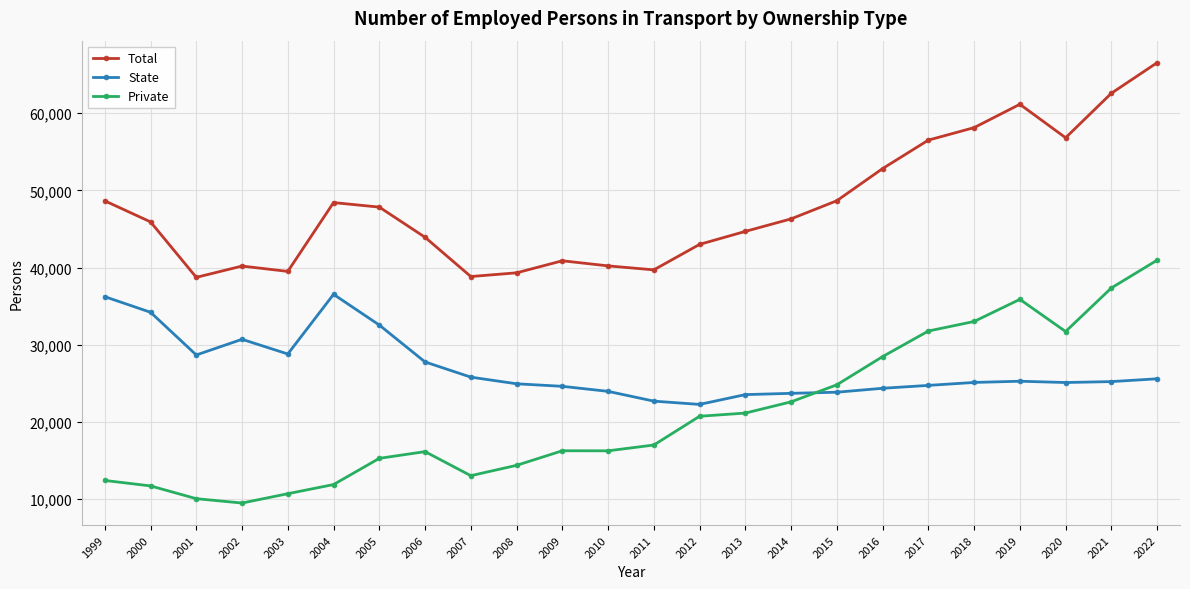

Which series has the largest total across all categories?

Total